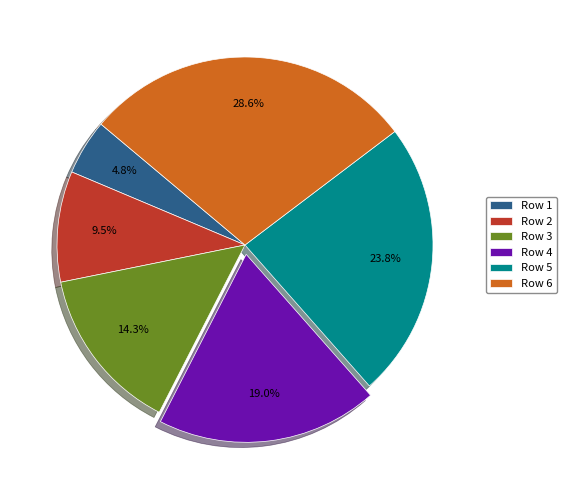

Count the number of slices in the pie.

6